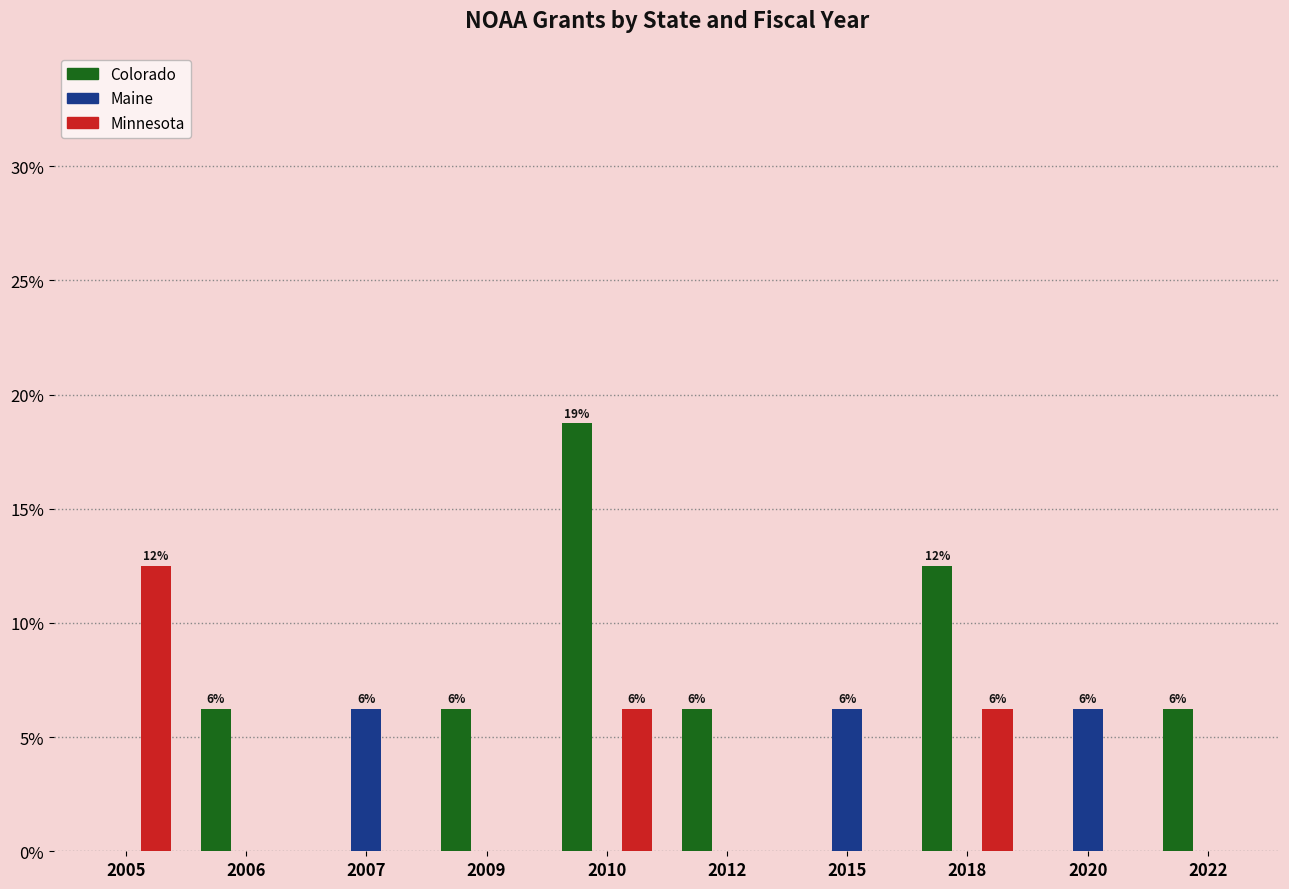

What is the sum of all Minnesota values?

25.0